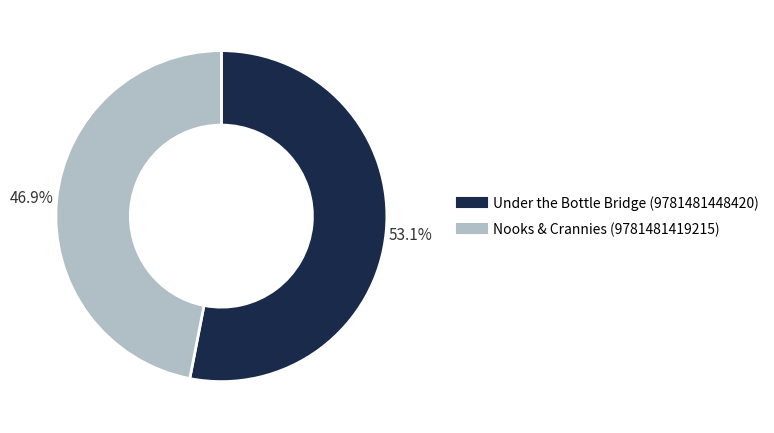

Which category has the smallest portion of the pie?

Nooks & Crannies (9781481419215)